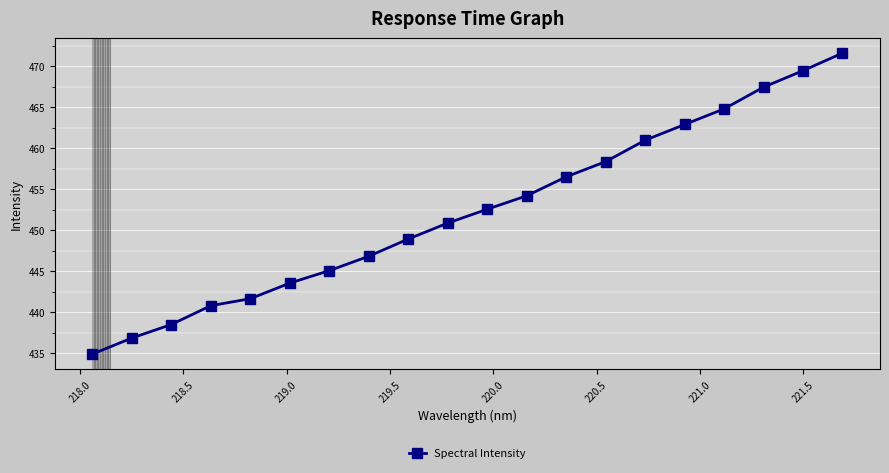

What is the greatest value displayed?

471.6